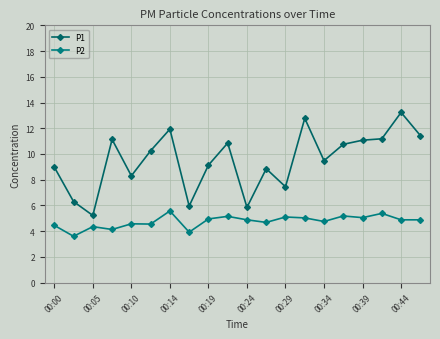

What is the difference between the second highest and minimum values in the P1 series?

7.5